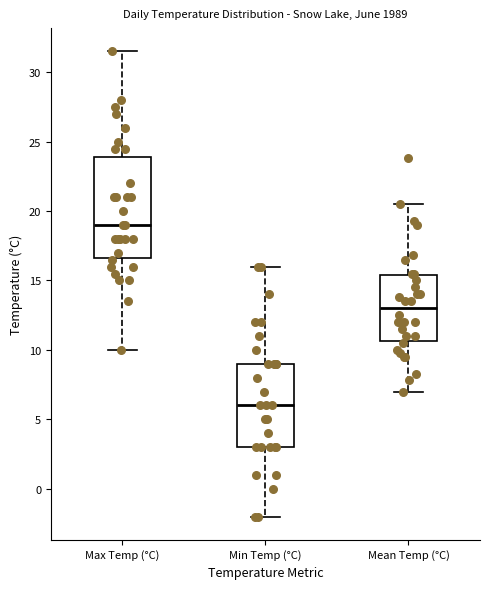

Which box is the tallest, from its lower edge to its upper edge?

Max Temp (°C)